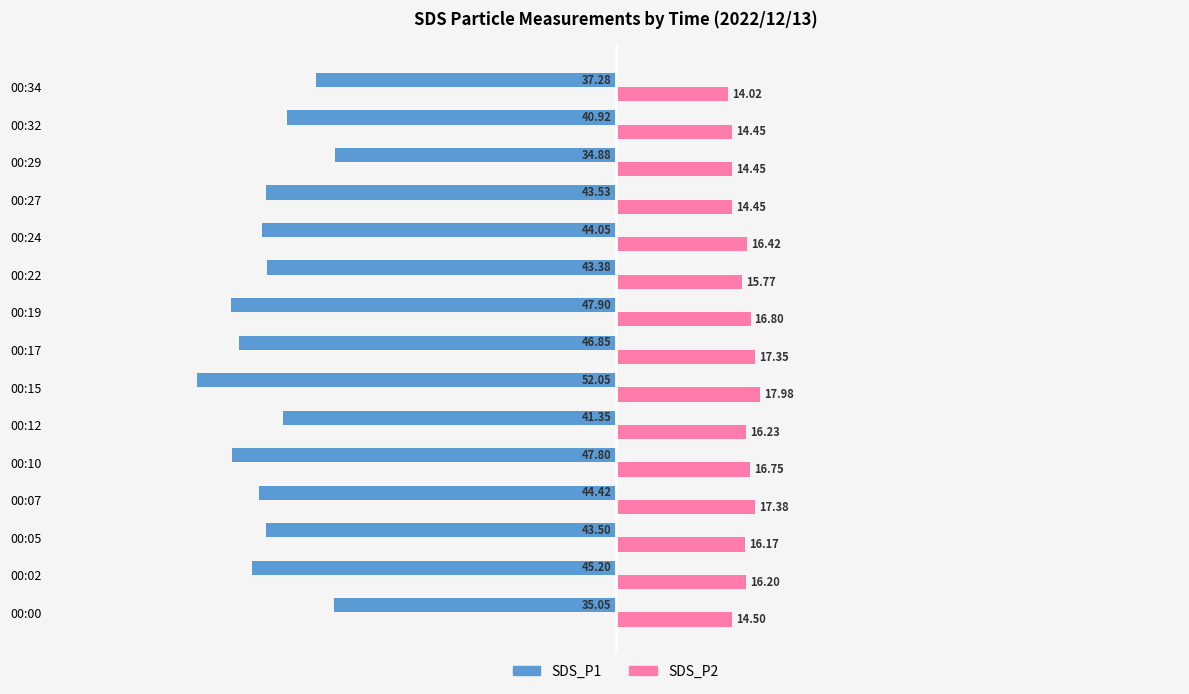

What is the difference between the maximum and second lowest values in the SDS_P2 series?

3.5